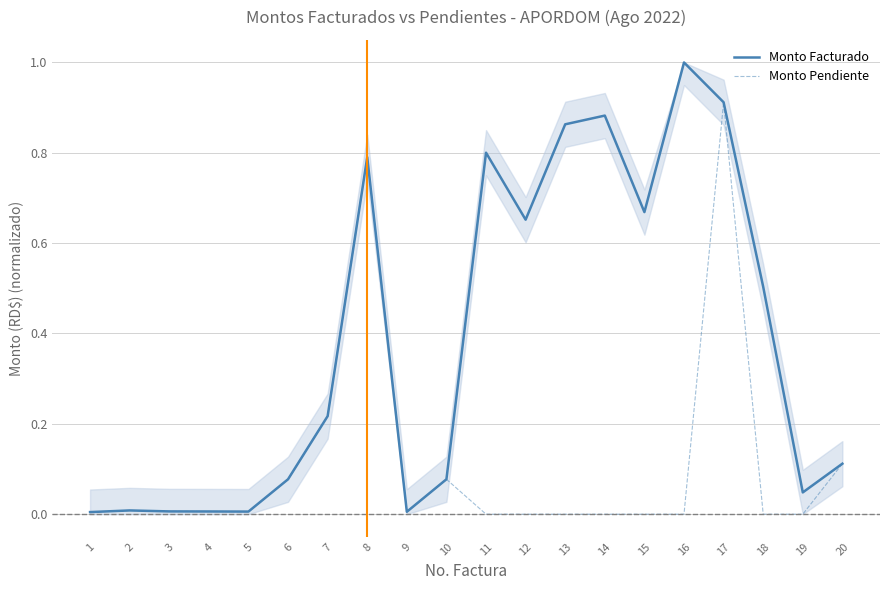

Which has a higher value, 7 or 12?

12